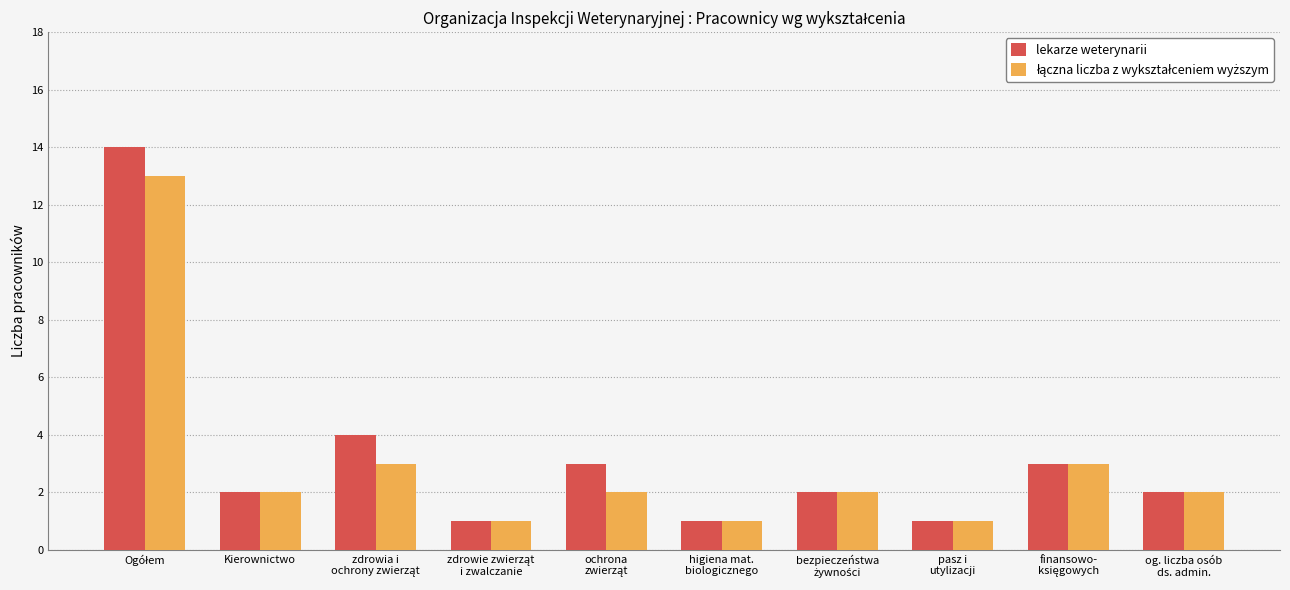

What is the highest value of the lekarze weterynarii series?

14